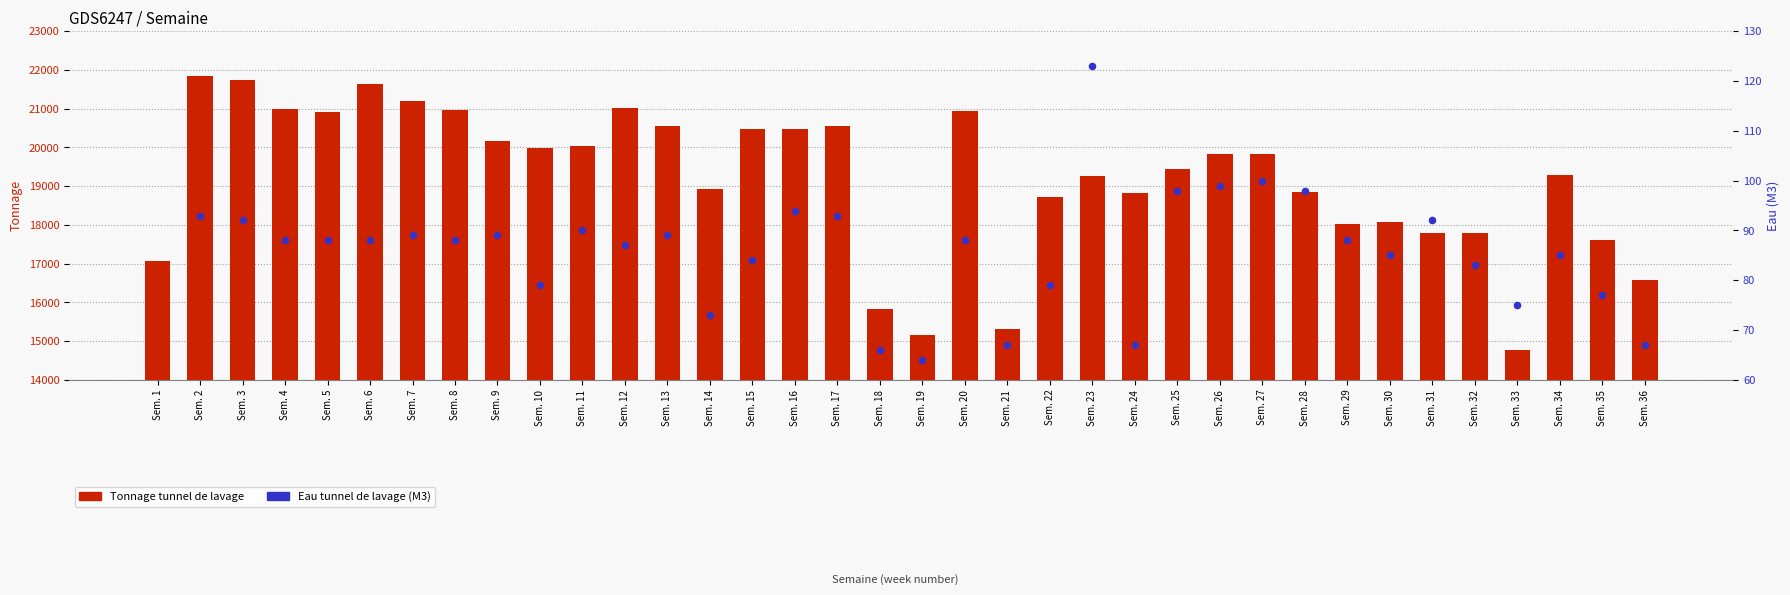

Which series reaches the minimum Y coordinate?

Eau tunnel de lavage (M3)